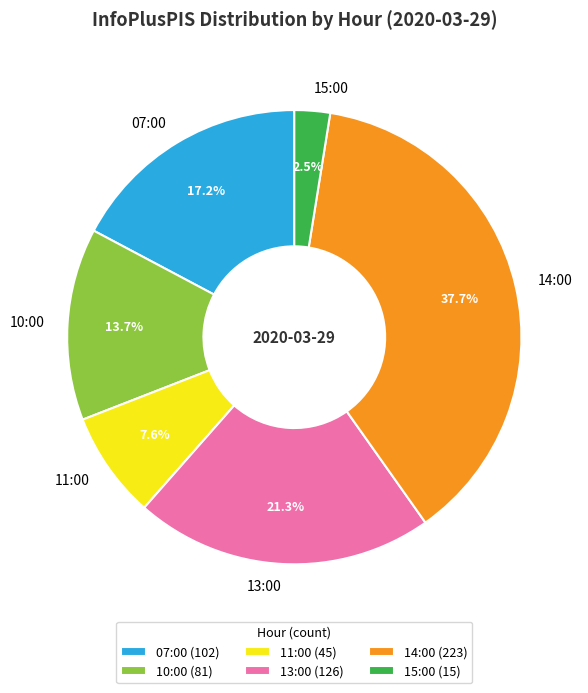

To the nearest percent, what portion does 14:00 represent?

38%